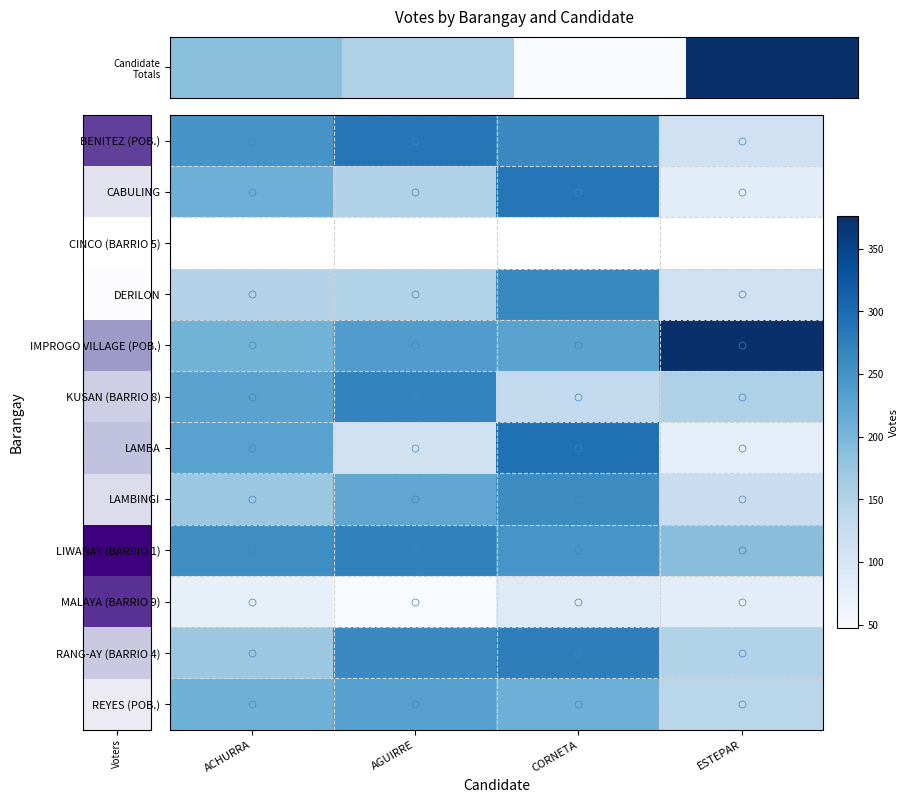

What is the average value of the BENITEZ (POB.) series?

227.5